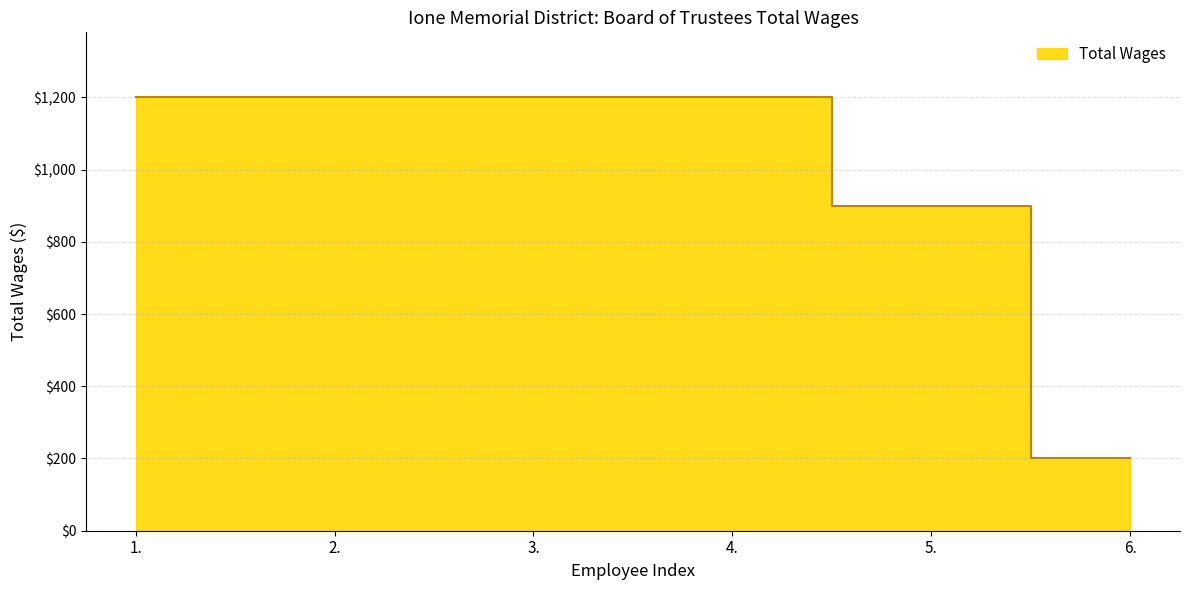

What is the difference between the maximum and minimum values?

1000